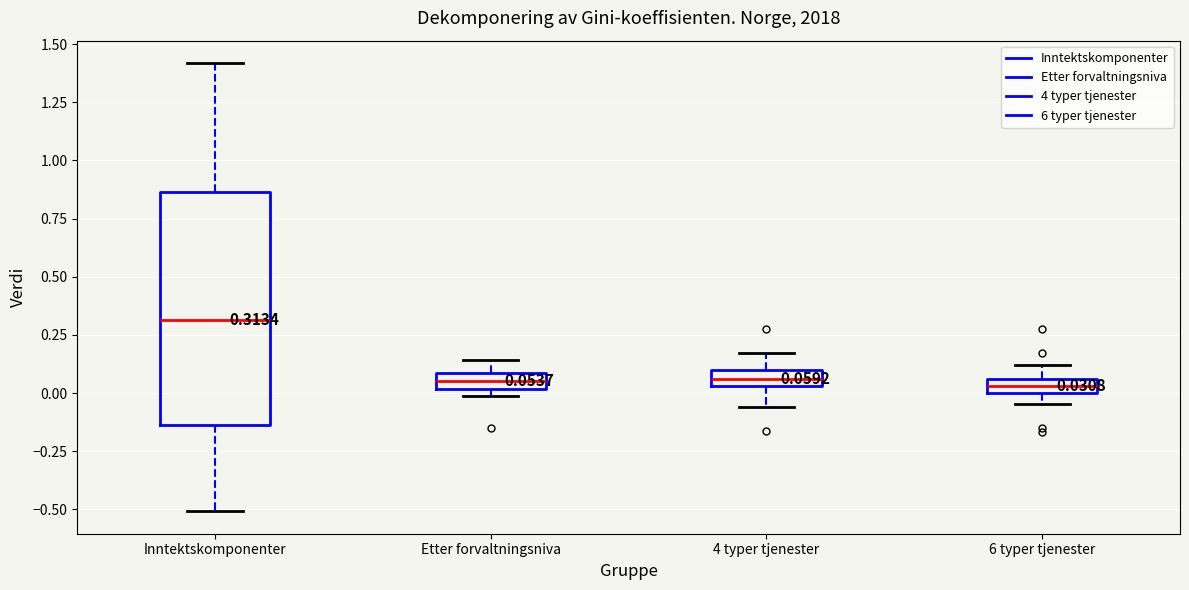

Comparing the boxes themselves (not the whiskers), which one is the tallest?

Inntektskomponenter